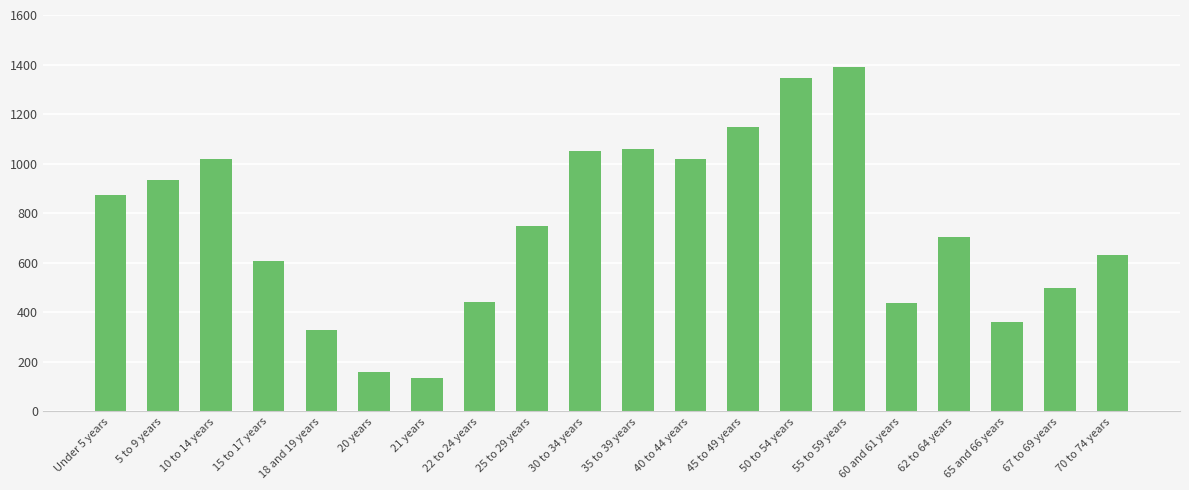

Which category has the lowest value across all series?

21 years